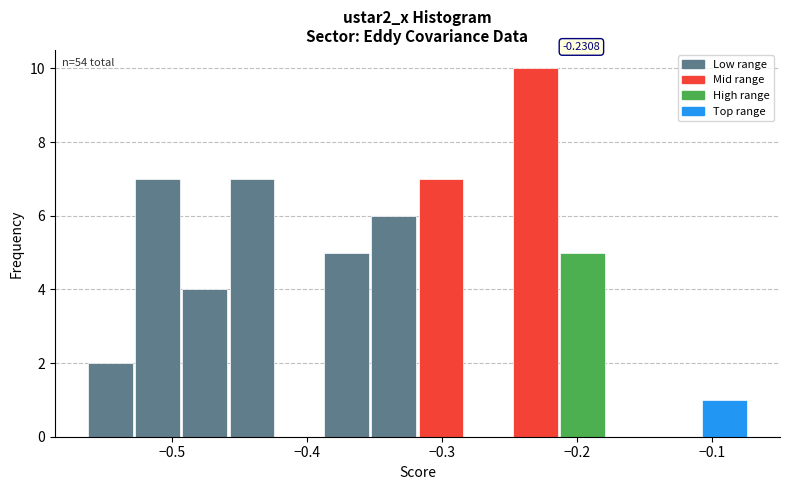

Around what value on the x-axis is the tallest bar? Give the approximate position of its centre, as read against the axis.

-0.23